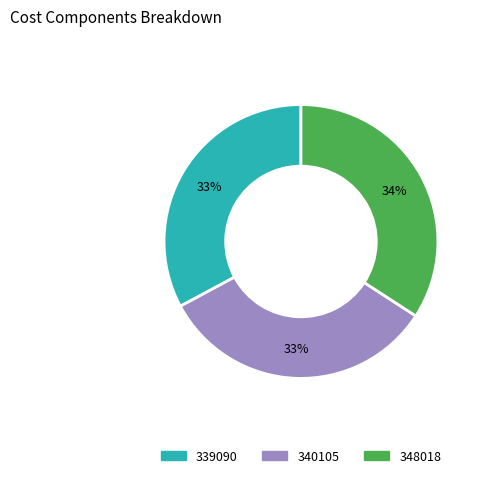

Is there any slice that represents more than half of the pie?

No